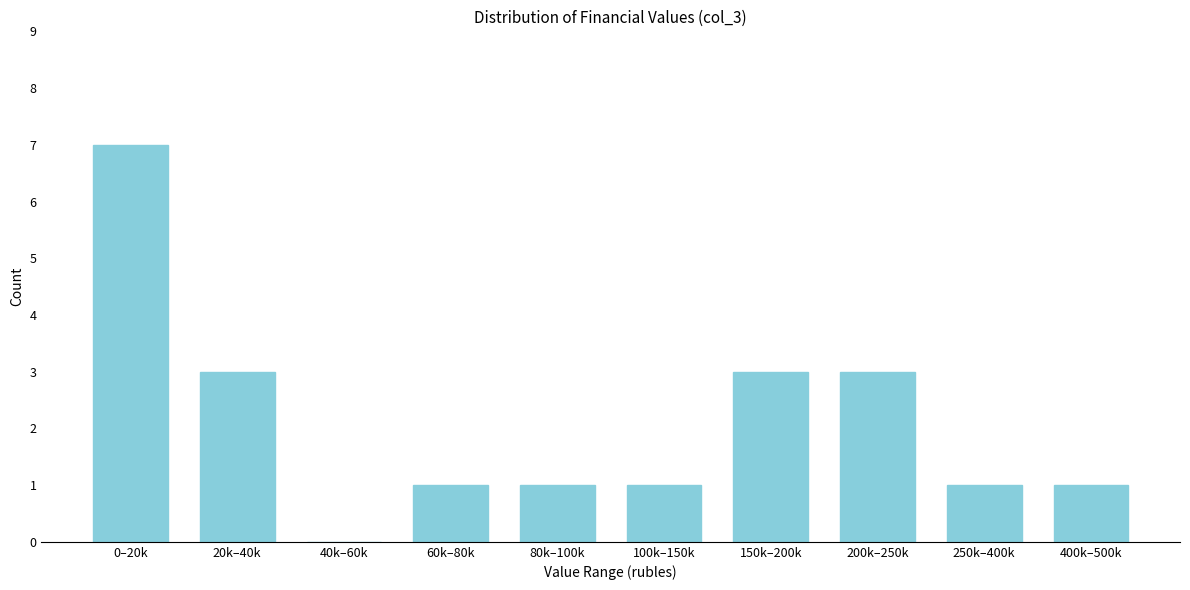

Reading right to left, list all the values displayed in this chart.

400k–500k=1	250k–400k=1	200k–250k=3	150k–200k=3	100k–150k=1	80k–100k=1	60k–80k=1	40k–60k=0	20k–40k=3	0–20k=7